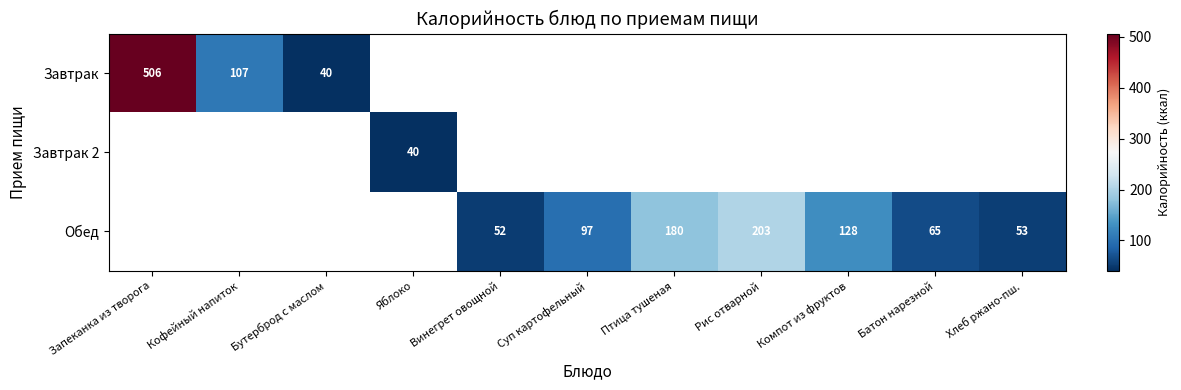

The value of Завтрак at Кофейный напиток is 107. True or false?

True